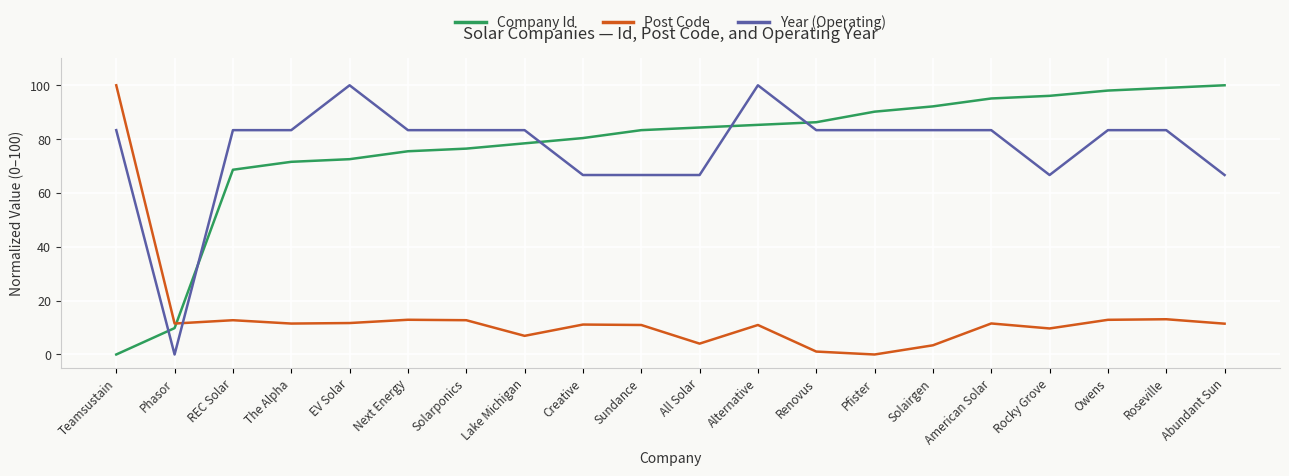

Rank the series at American Solar from highest to lowest value.

Company Id, Year (Operating), Post Code